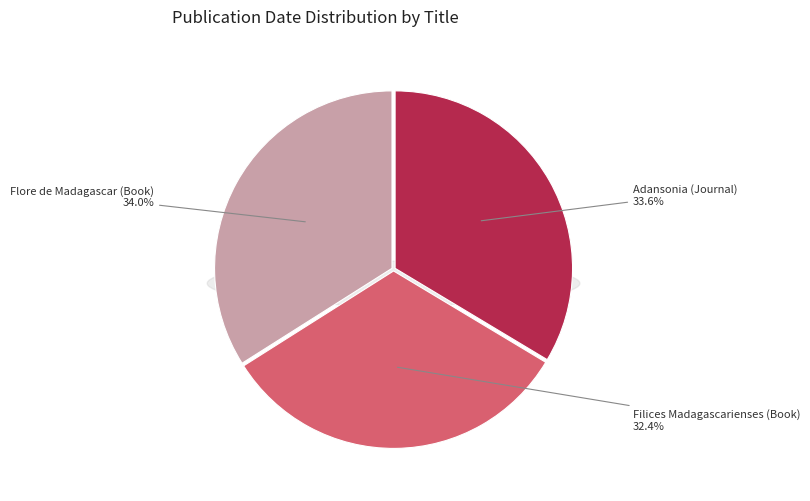

To the nearest percent, what percentage of the pie is Filices Madagascarienses (Book)?

32%